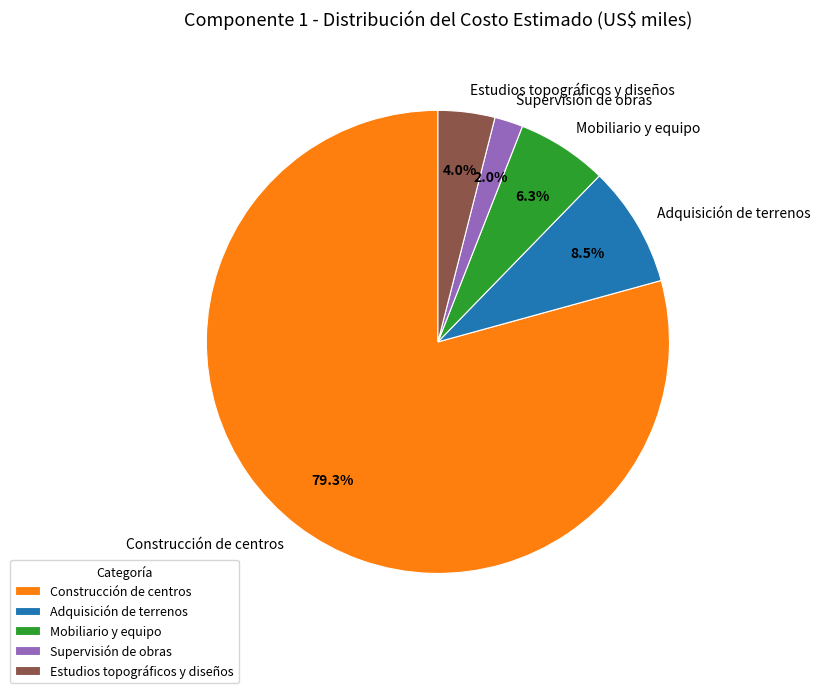

How many slices are in this pie chart?

5